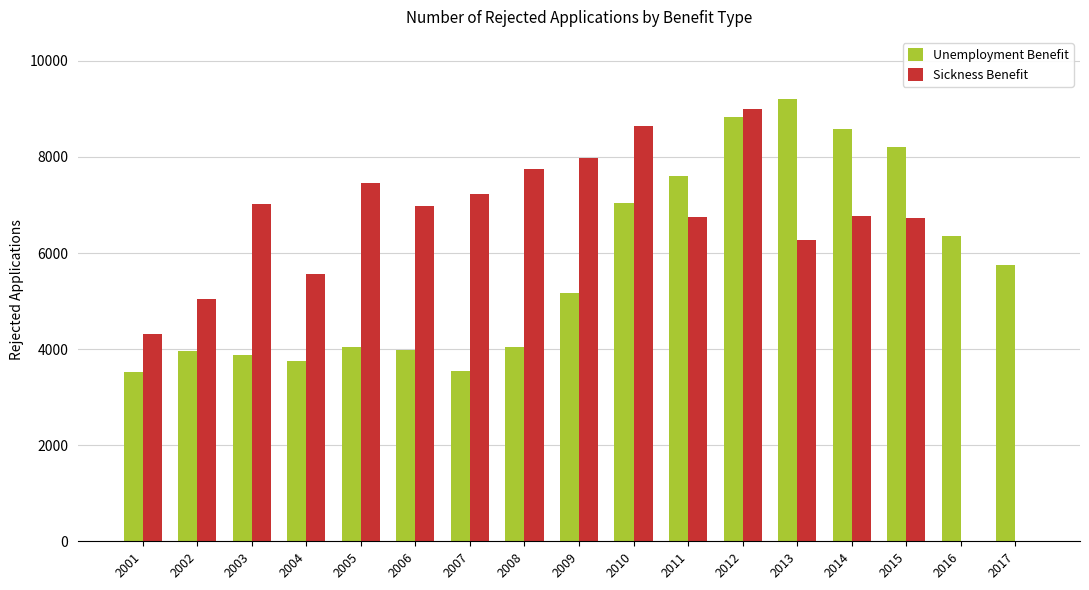

What is the sum of all Sickness Benefit values?

103489